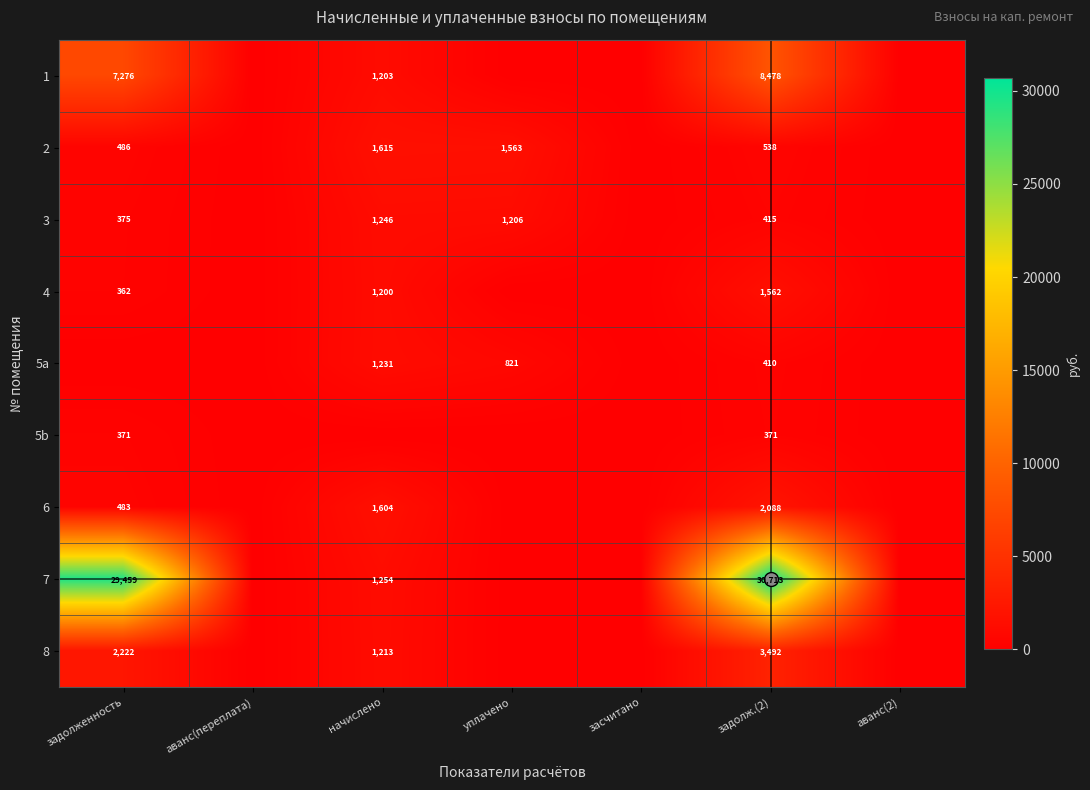

At задолж.(2), list the series in order from smallest to largest.

5b, 5a, 3, 2, 4, 6, 8, 1, 7